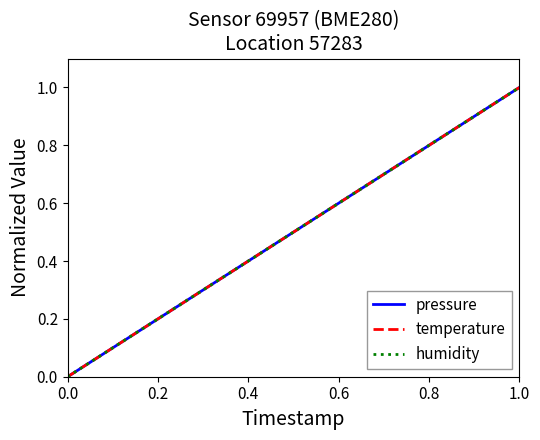

Does the chart display data point markers on the line(s)?

No